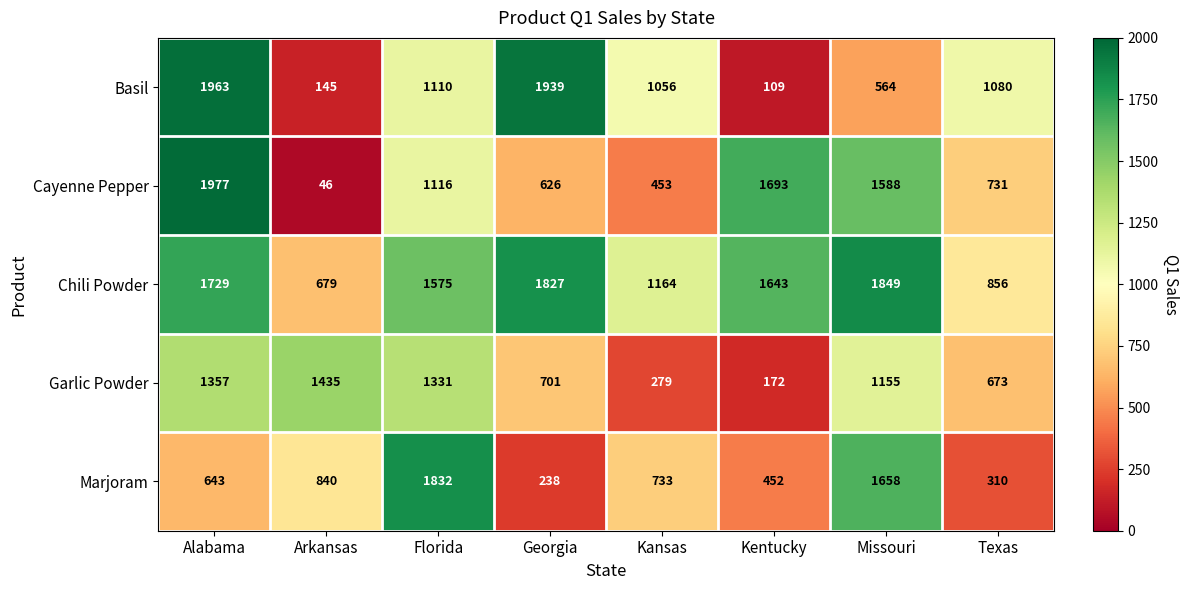

What is the total value across all series at Florida?

6964